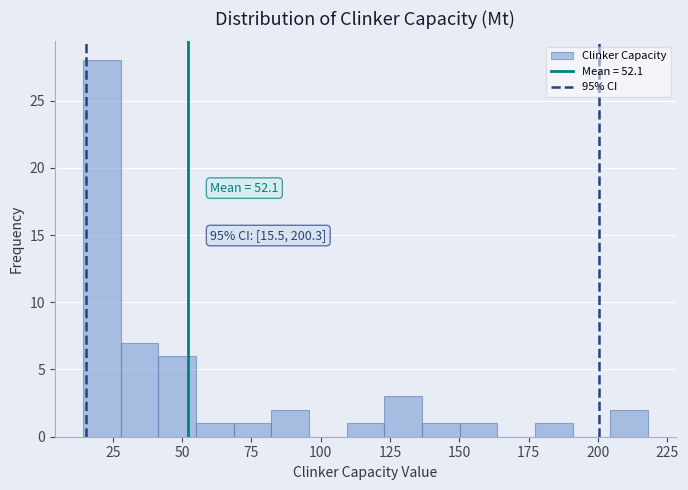

Read against the x-axis, roughly where is the centre of the tallest bar?

20